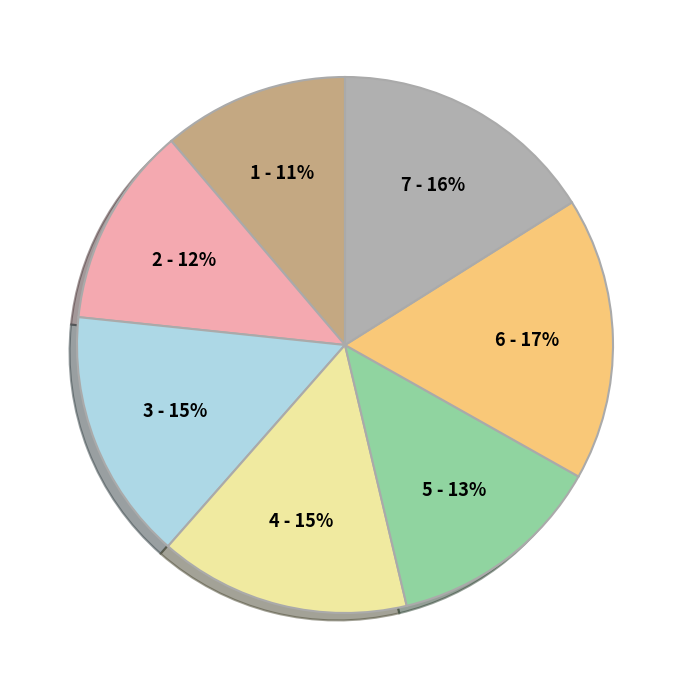

To the nearest percent, what is the average slice percentage?

14%